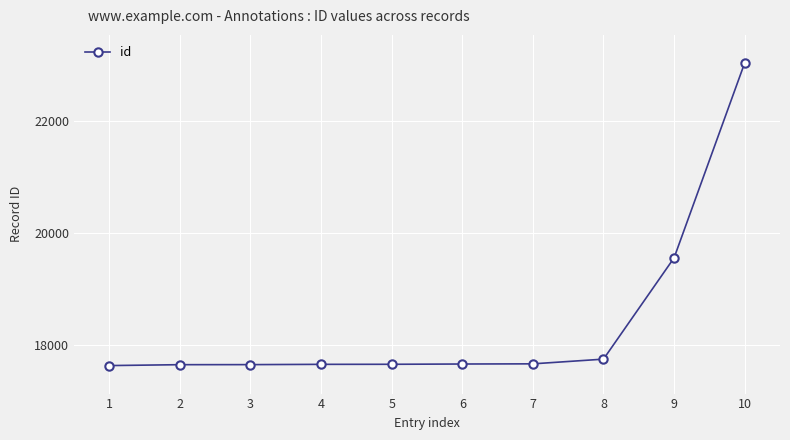

What is the smallest value displayed?

17637